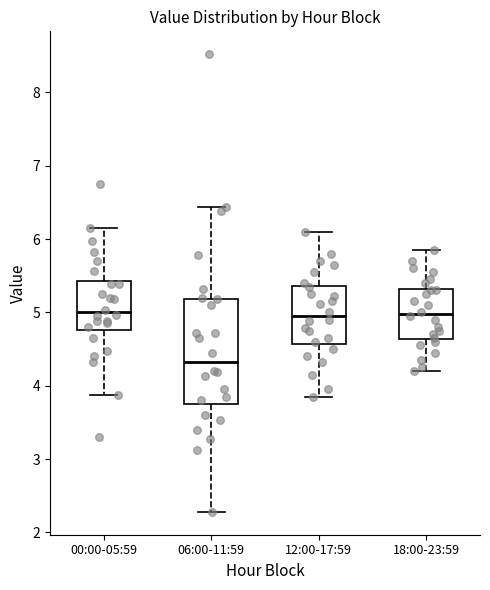

Where does the lower whisker of the box for 18:00-23:59 end on the y-axis? The values are not printed on the chart, so give them approximately, as read against the axis.

4.2